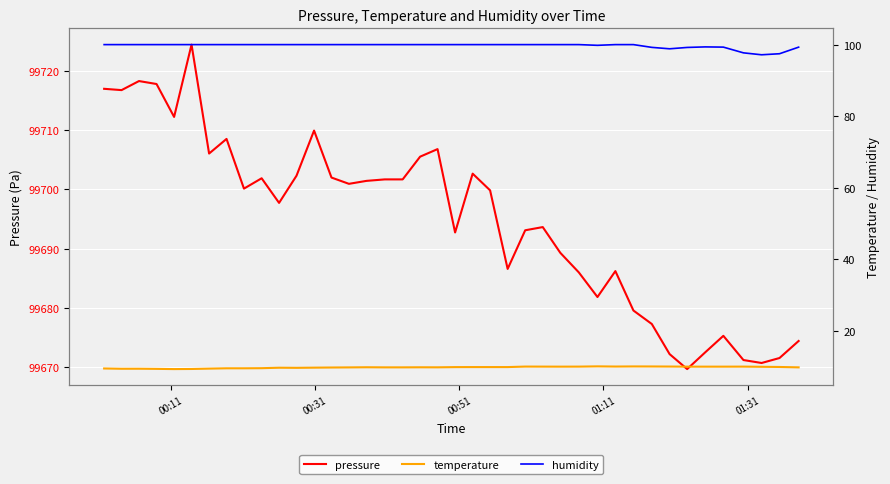

What is the minimum value for temperature?

9.4